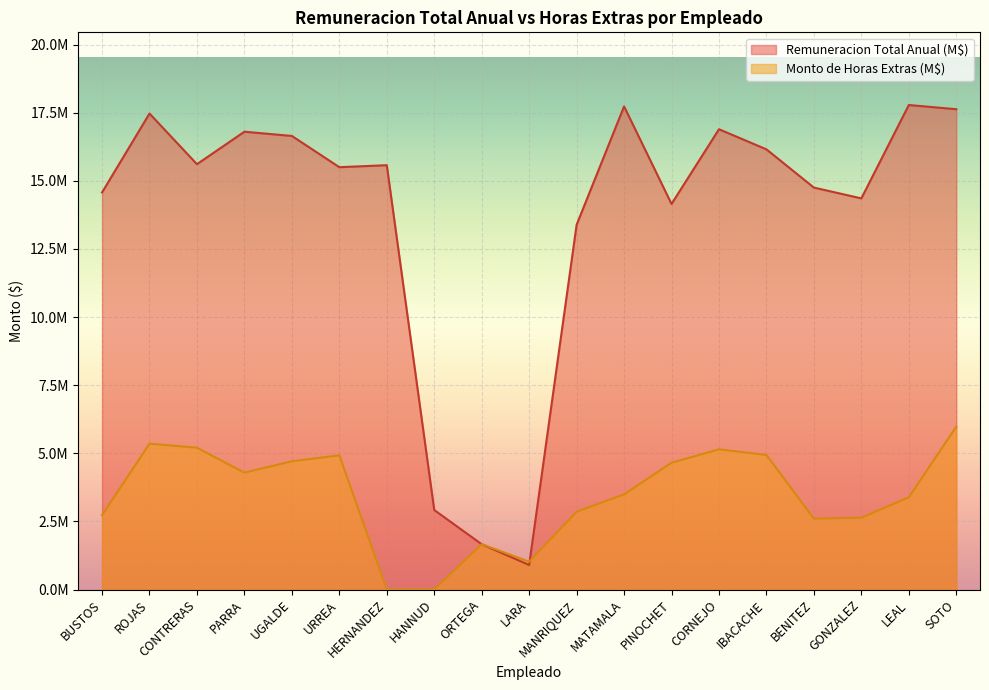

What is the label of the 10th point from the left?

LARA